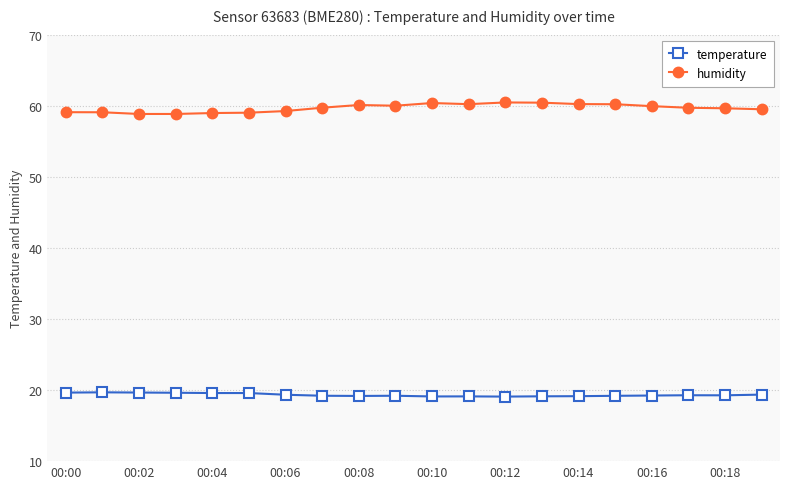

Which series has the largest range (max minus min)?

humidity